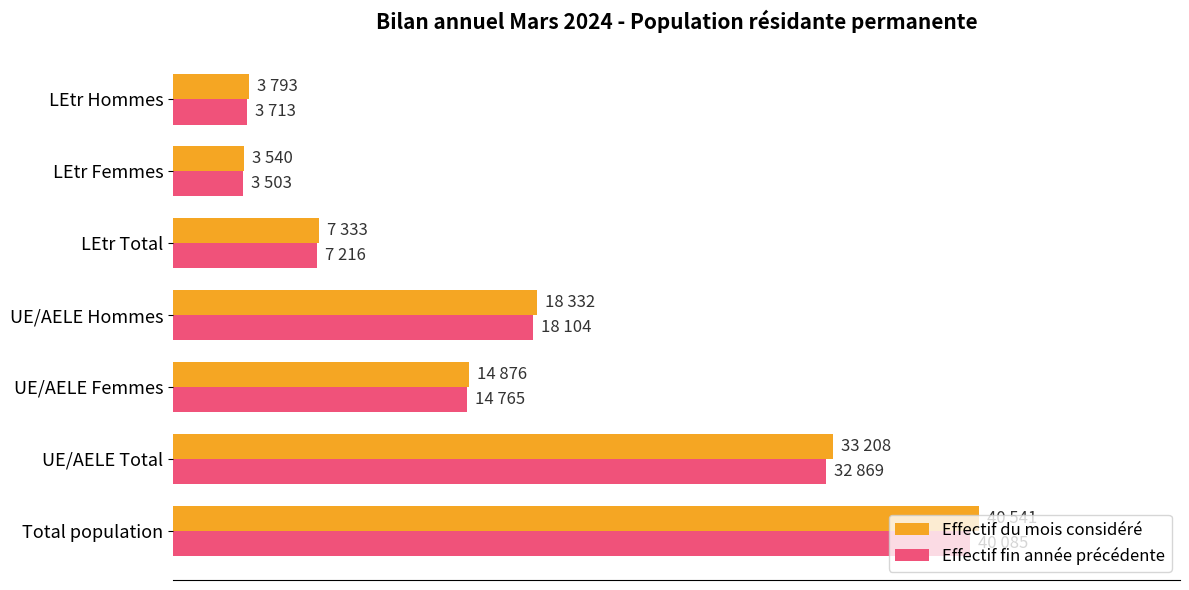

What is the value of the Effectif du mois considéré bar at the 1st from the left?

40541